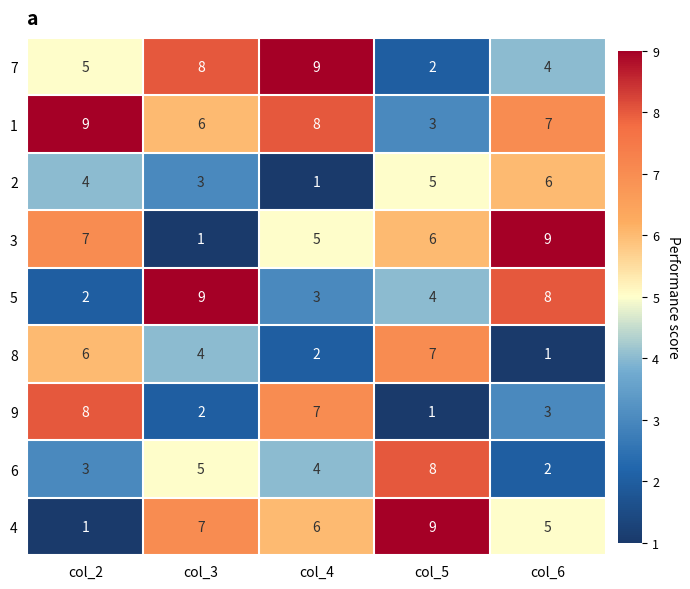

What is the average value of the 5 series?

5